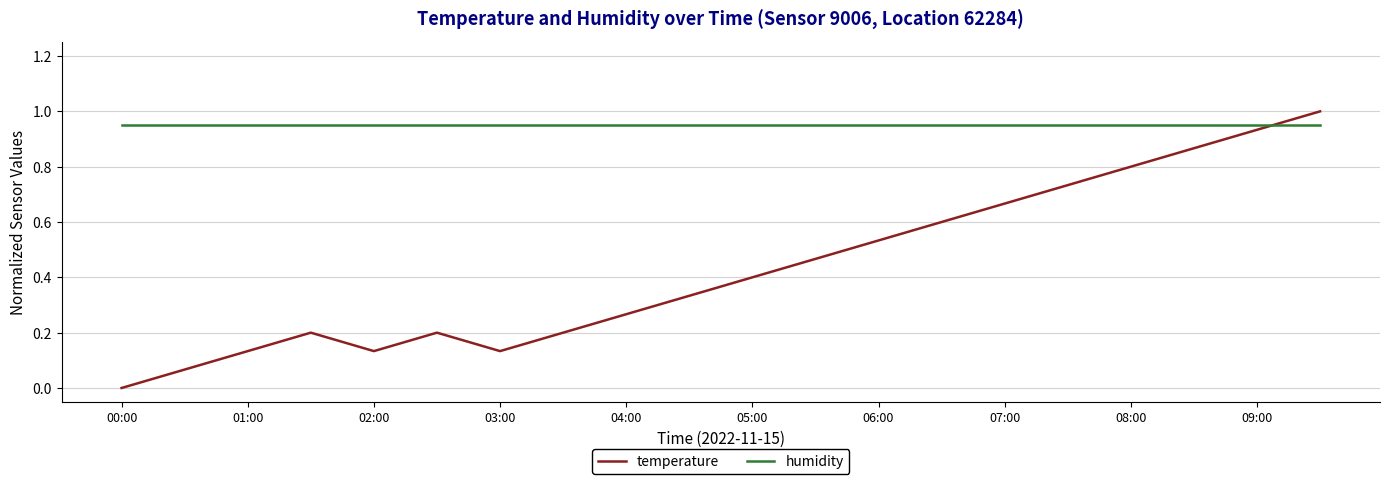

What is the maximum value for temperature?

1.0